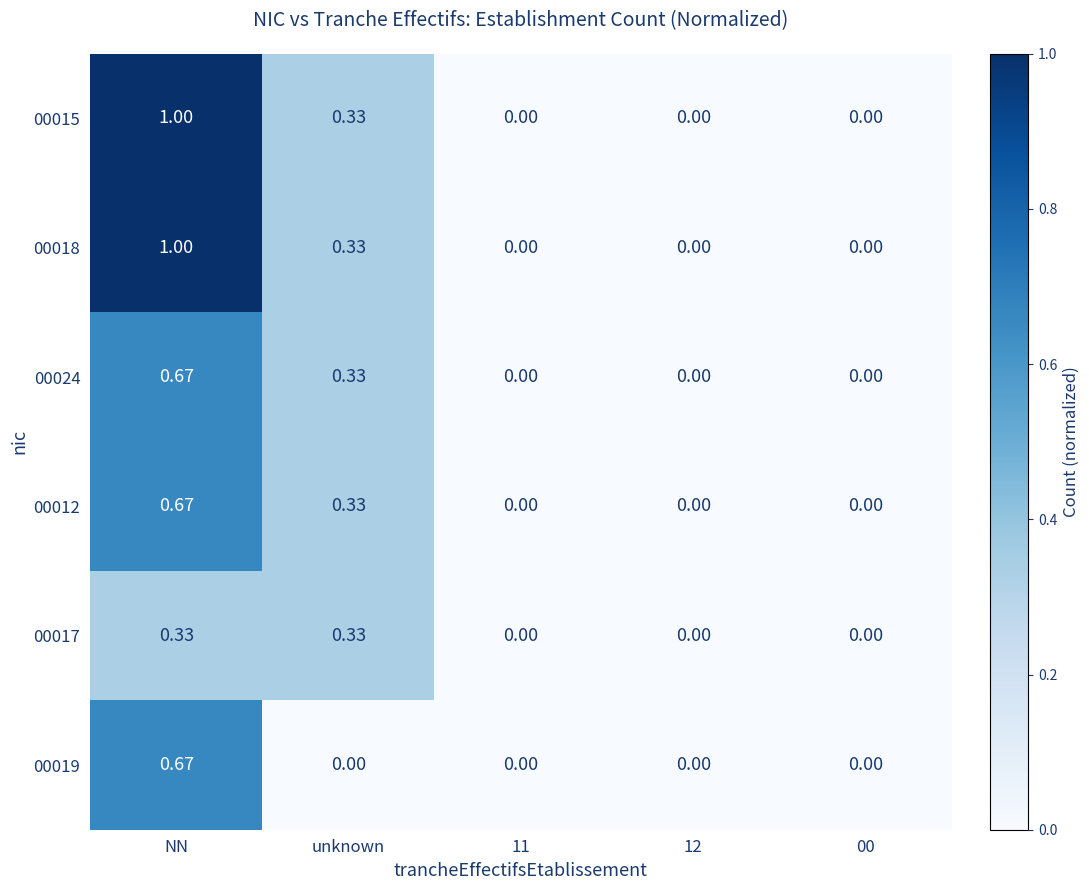

At which label does 00015 reach its peak?

NN